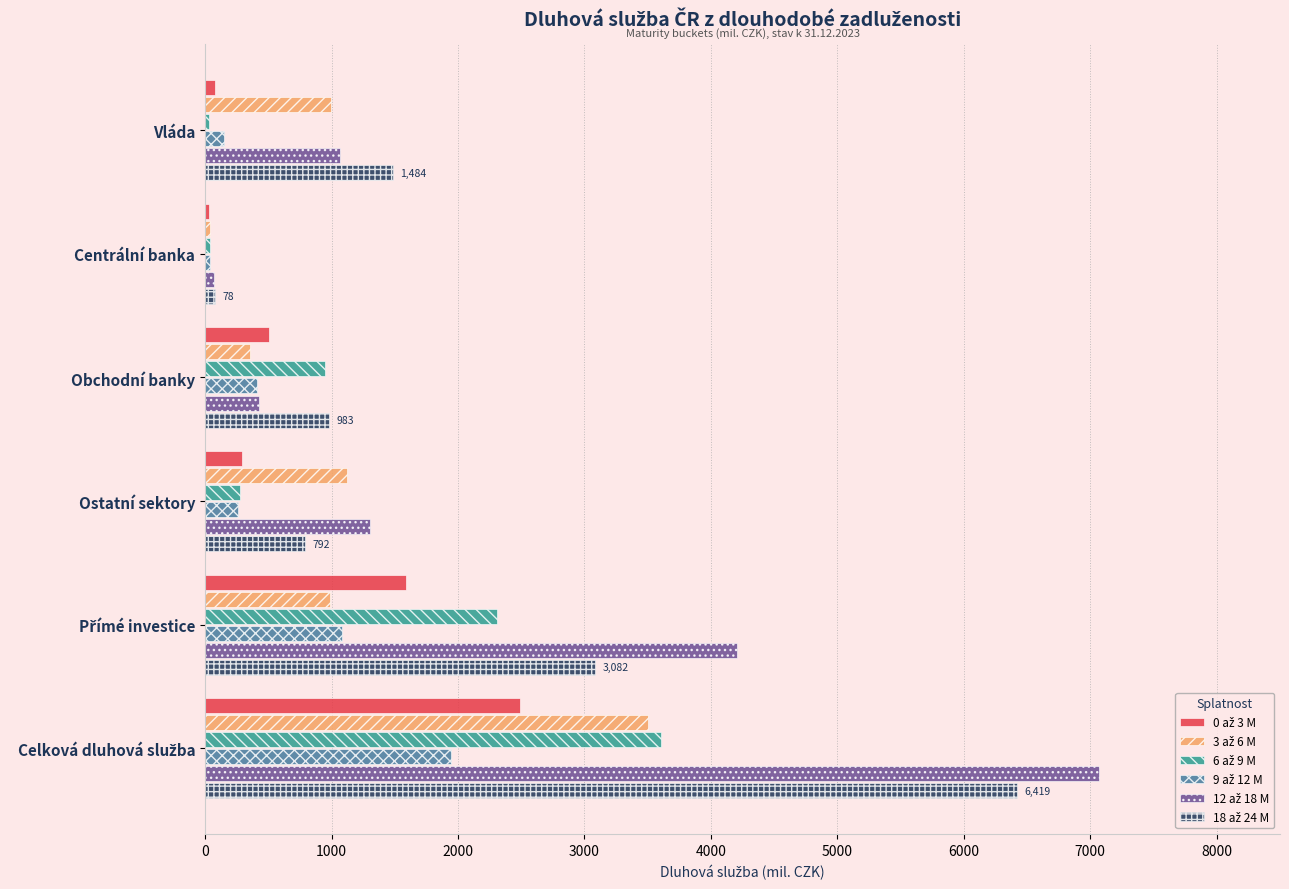

What is the difference between the highest and lowest values at Obchodní banky?

626.5